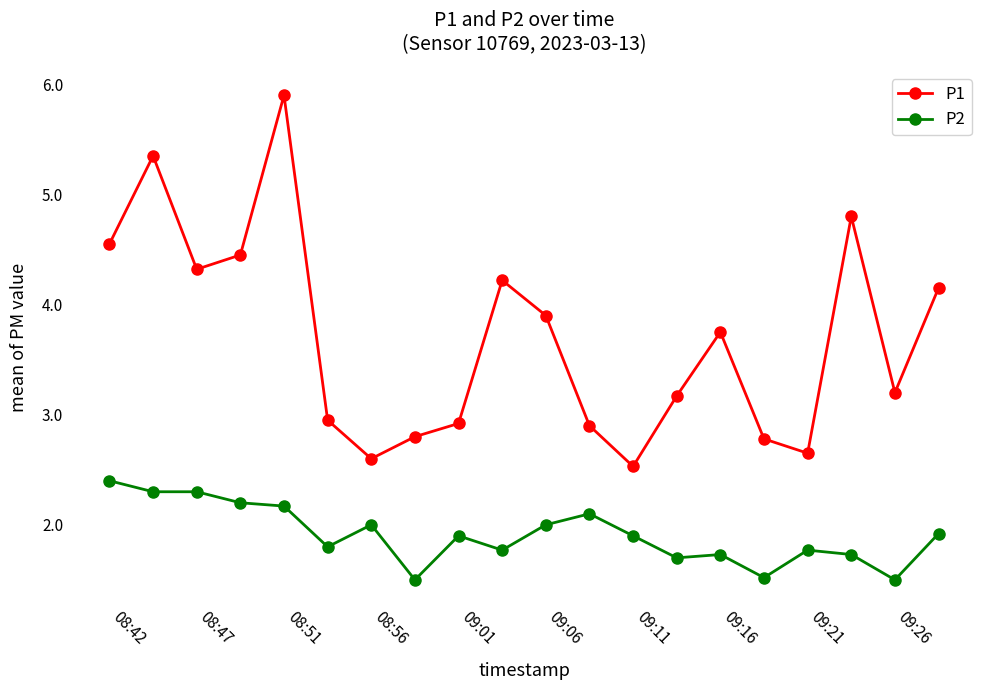

What is the highest value of the P2 series?

2.4